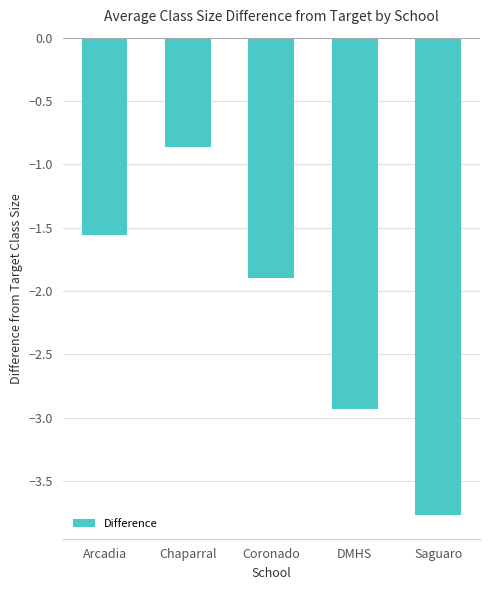

What is the change in value from Coronado to Saguaro?

-1.9